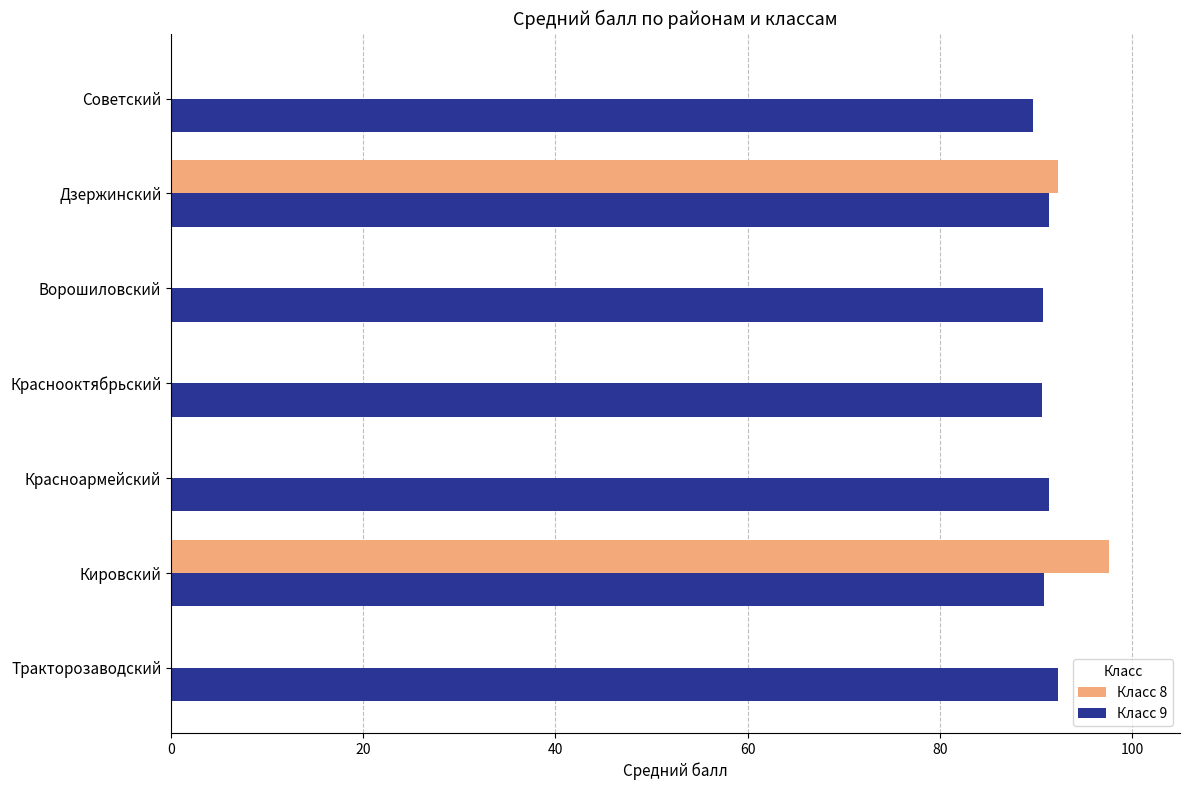

At which category is the sum across all series the highest?

Кировский